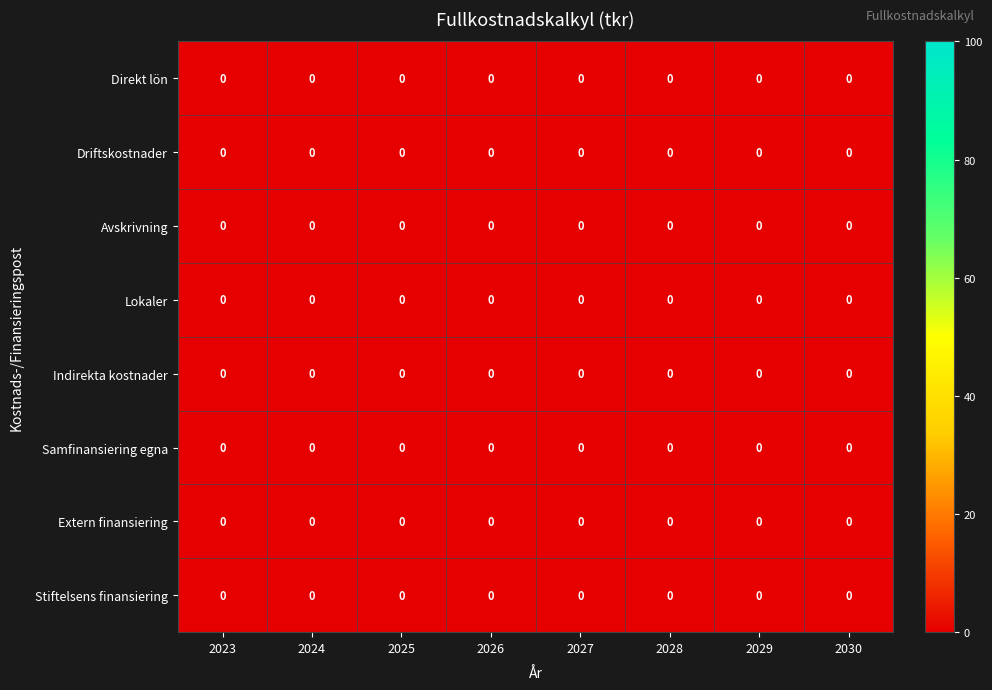

At which category is the sum across all series the highest?

2026